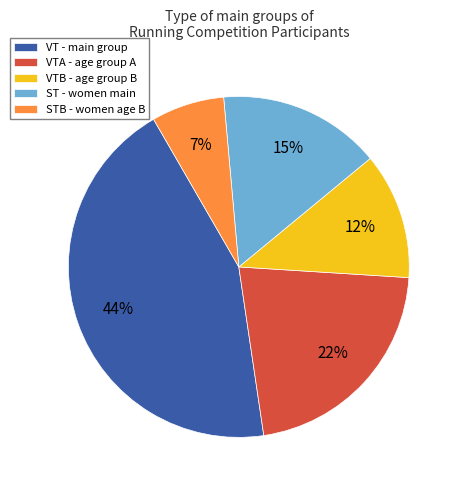

Do VT - main group and STB - women age B together represent more than half of the pie?

Yes